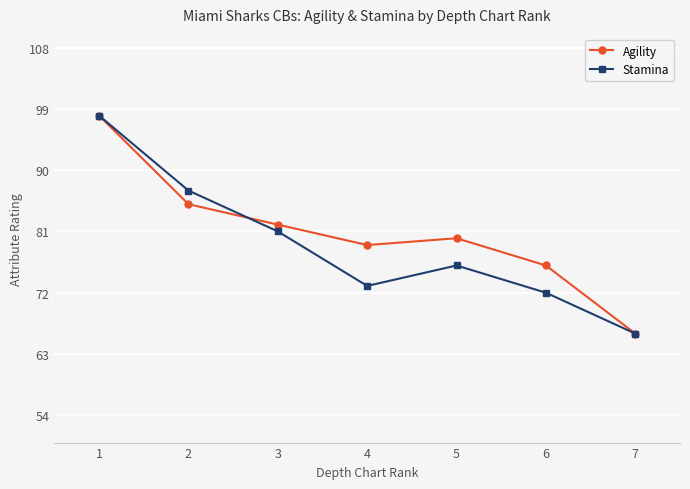

In Agility, how many points are lower than both neighbors (excluding endpoints)?

1